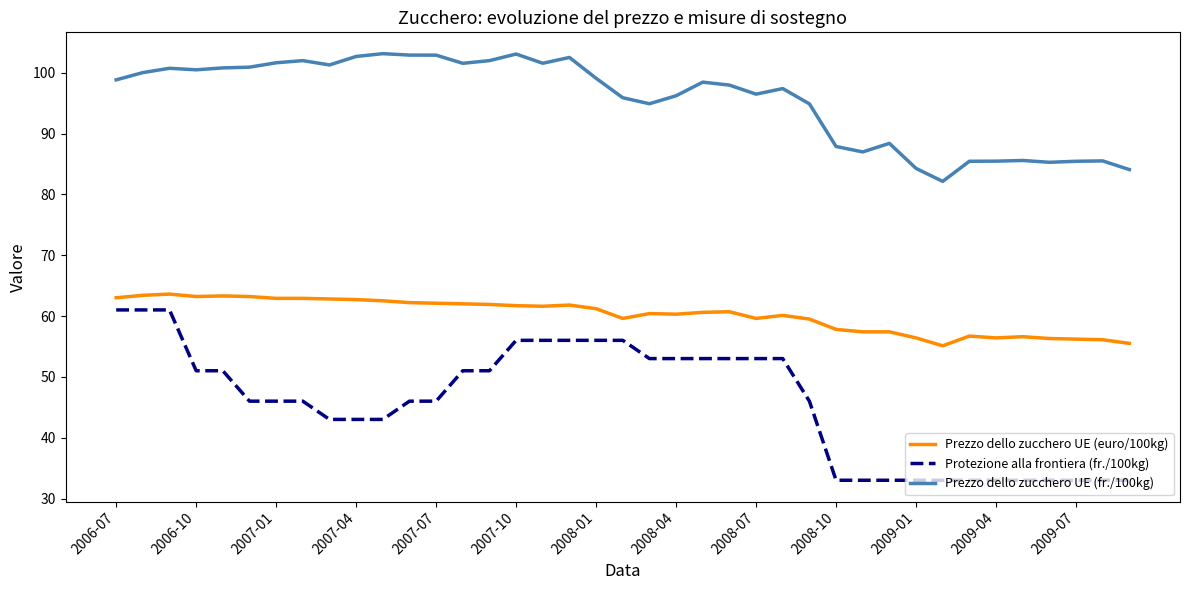

Does the chart display data point markers on the line(s)?

No